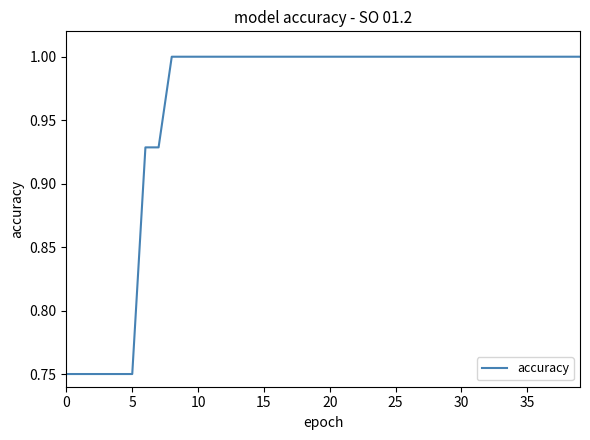

What is the maximum value shown in the chart?

1.0